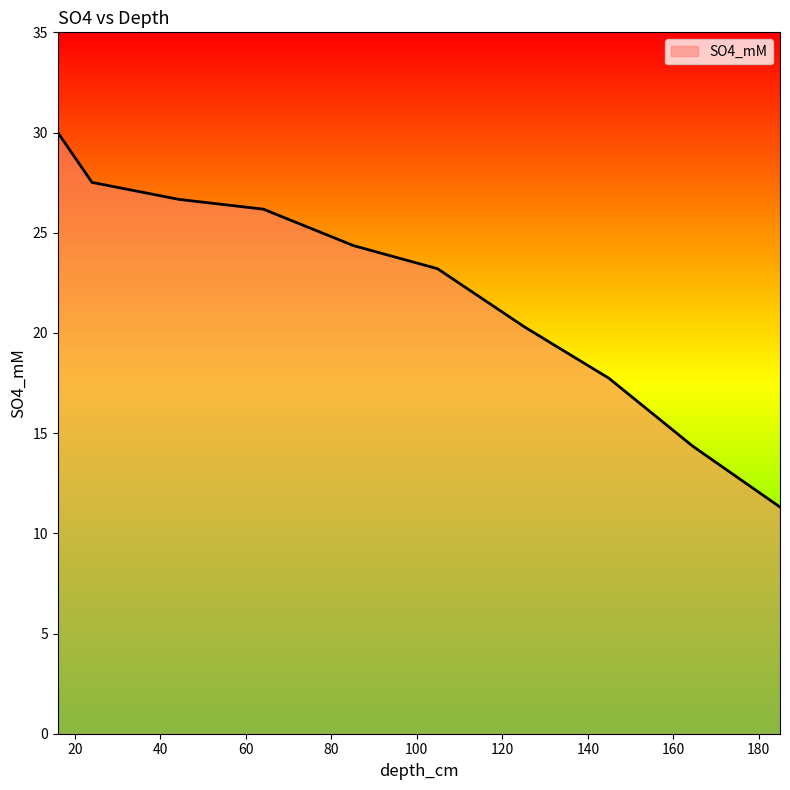

Reading left to right, list all the values displayed in this chart.

30.0	27.5	26.7	26.2	24.4	23.2	20.3	17.7	14.3	11.3